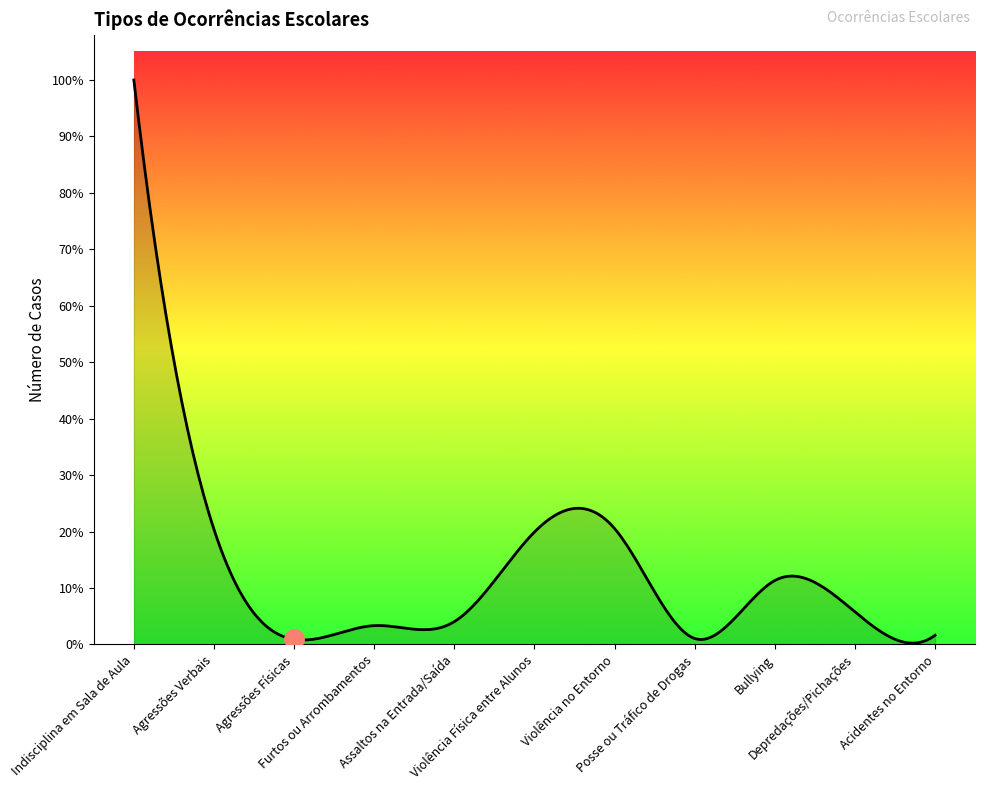

How many points are higher than both their immediate neighbors (excluding endpoints)?

2